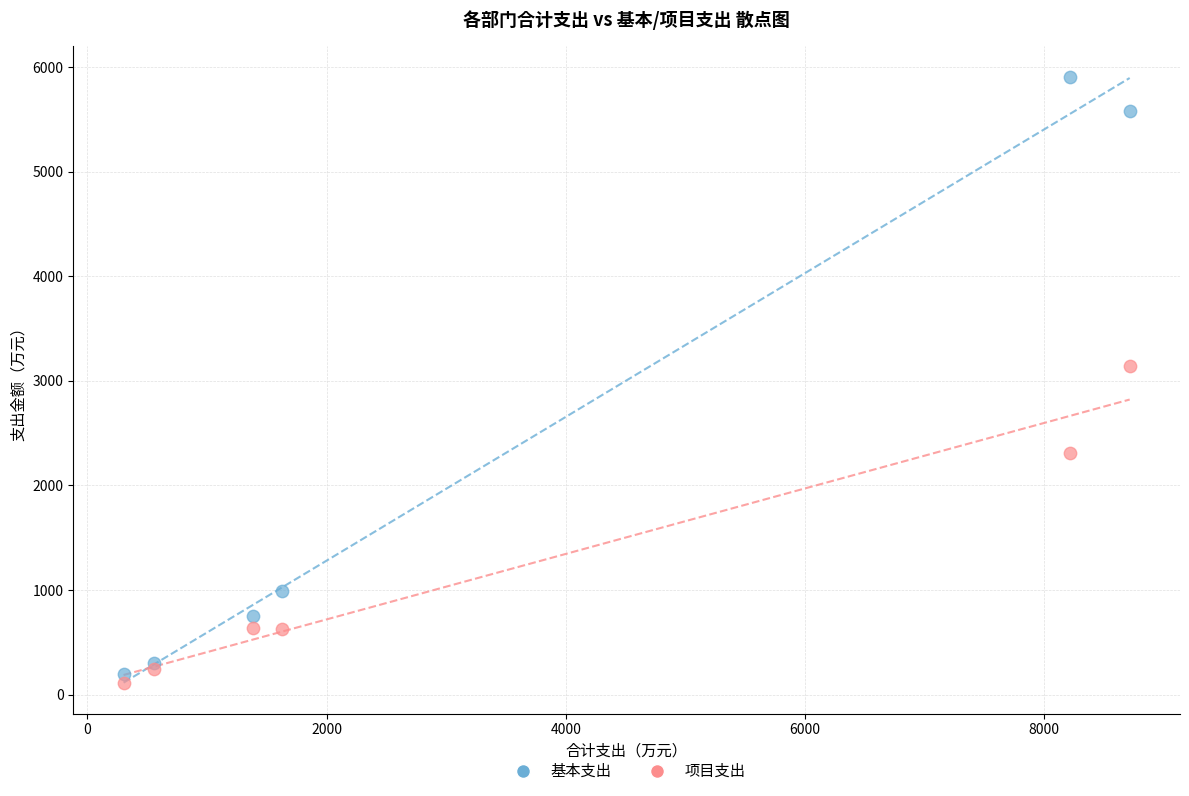

Which series has the widest spread of Y values?

基本支出